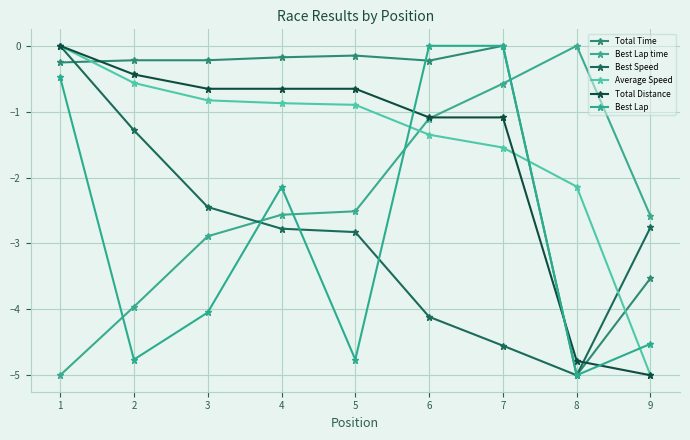

Between which two adjacent categories do Best Lap time and Total Time first intersect?

7 and 8